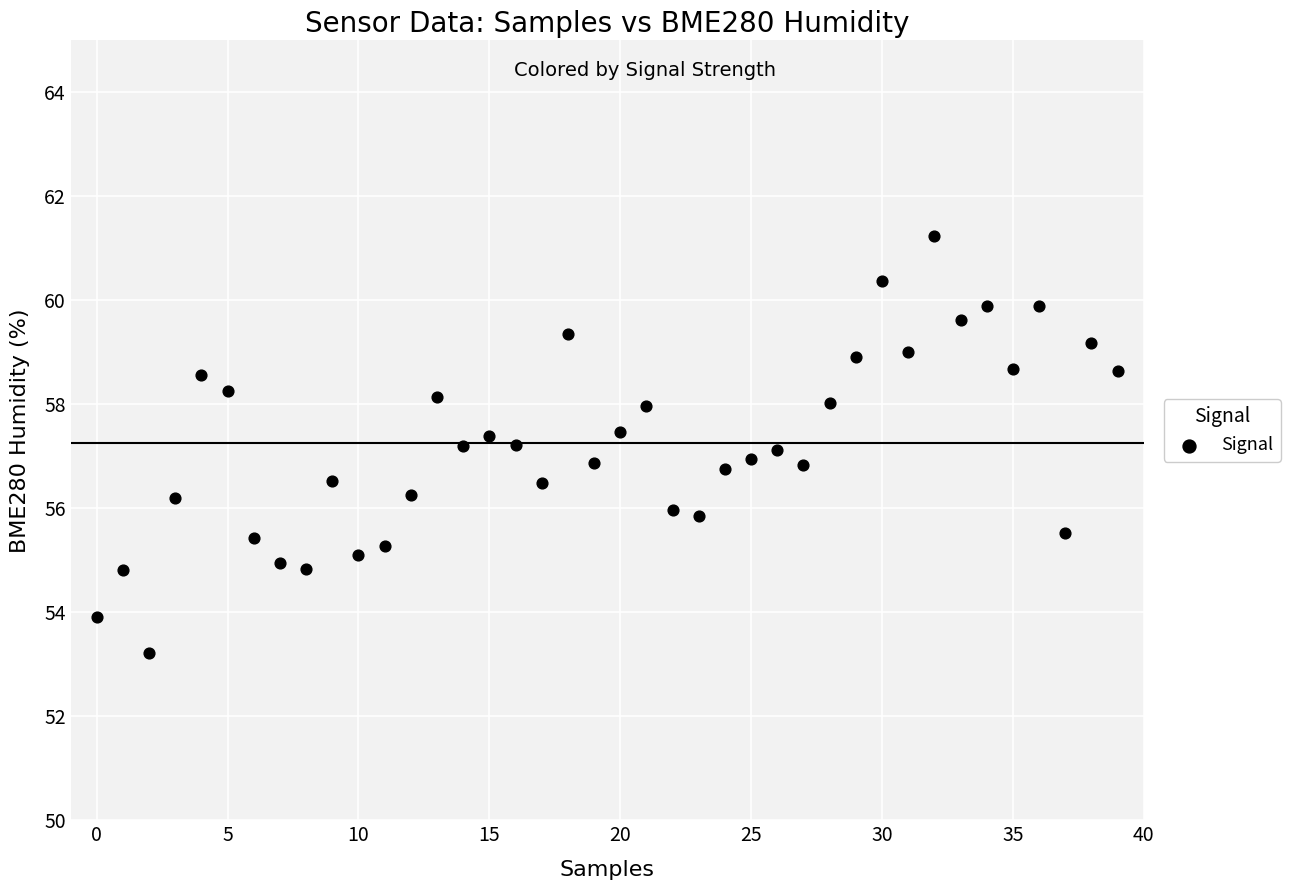

What is the range of Y values (max minus min)?

8.0